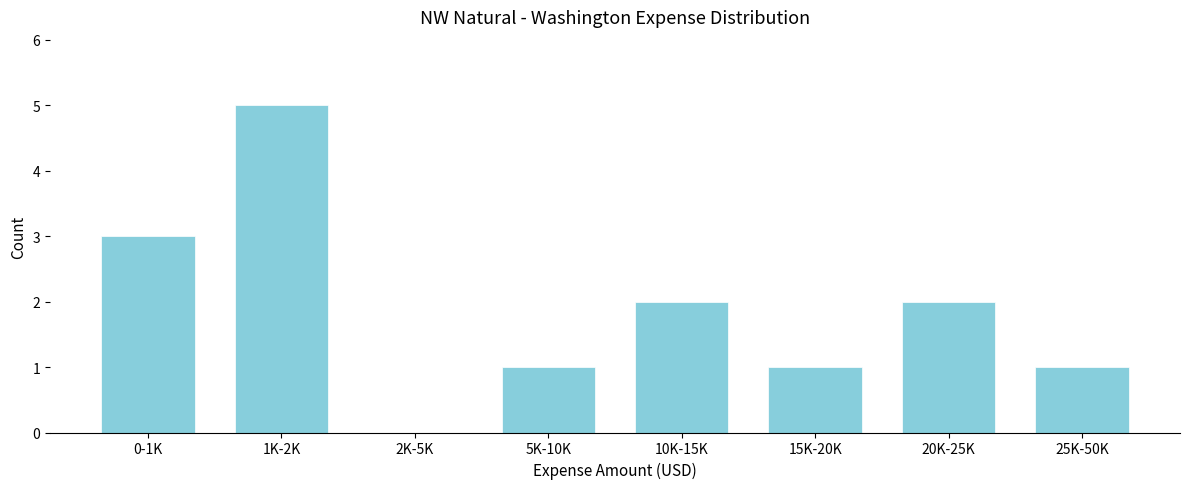

Reading left to right, transcribe all the data shown in this chart.

0-1K=3	1K-2K=5	2K-5K=0	5K-10K=1	10K-15K=2	15K-20K=1	20K-25K=2	25K-50K=1